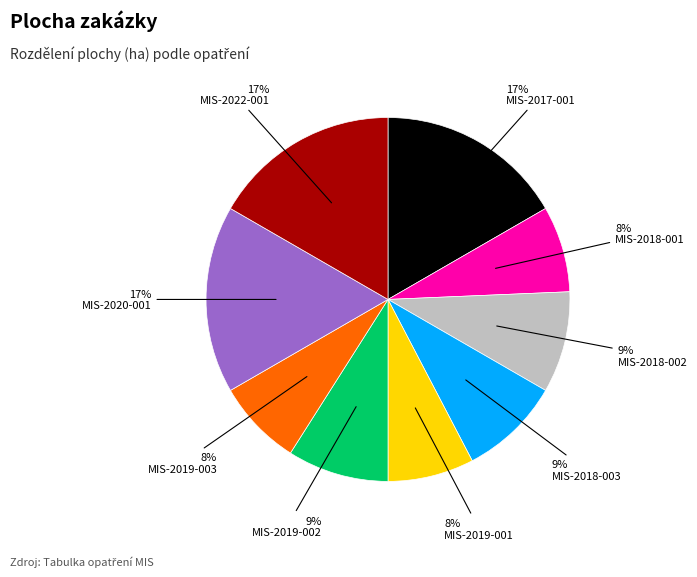

Does any single category account for the majority?

No